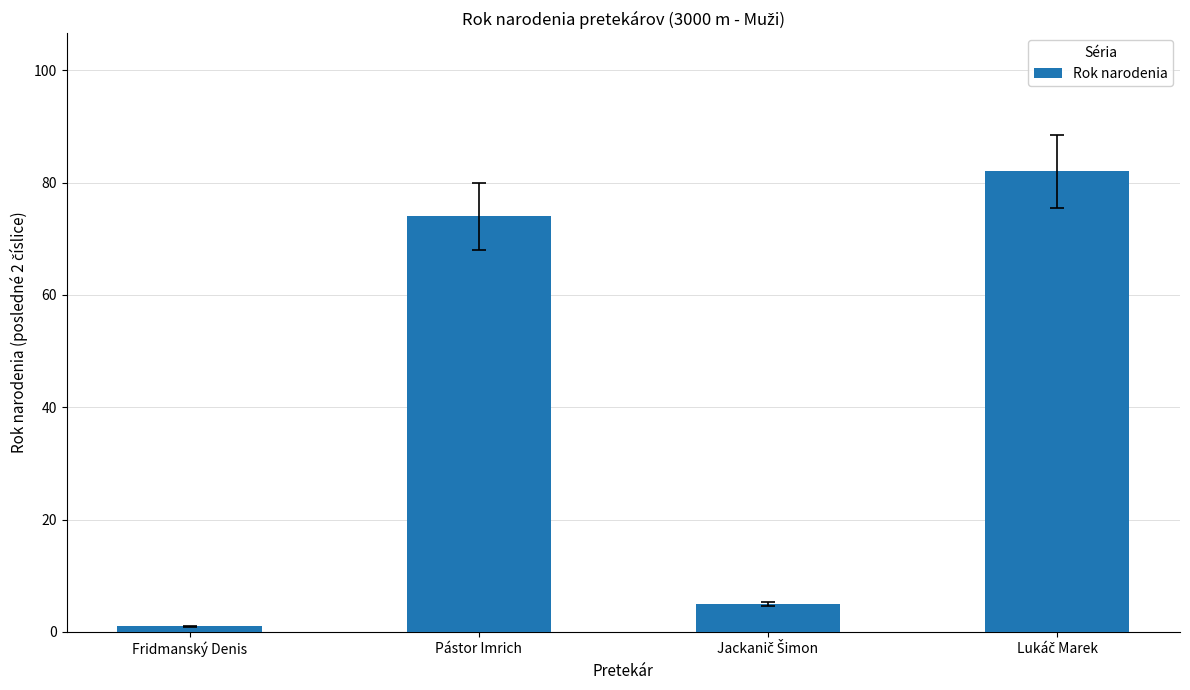

Which has a higher value, Fridmanský Denis or Pástor Imrich?

Pástor Imrich